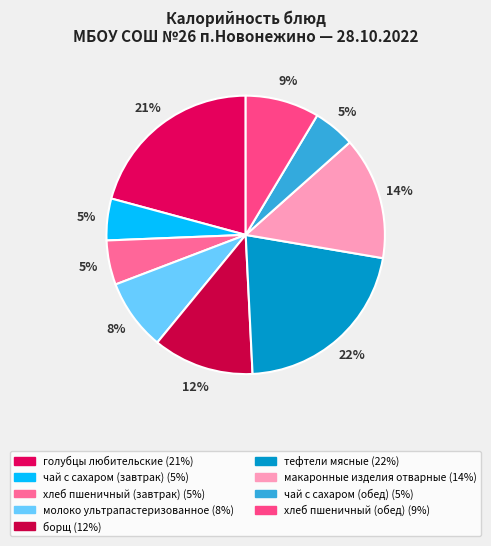

Rank the categories by value from highest to lowest.

тефтели мясные, голубцы любительские, макаронные изделия отварные, борщ, хлеб пшеничный (обед), молоко ультрапастеризованное, хлеб пшеничный (завтрак), чай с сахаром (завтрак), чай с сахаром (обед)